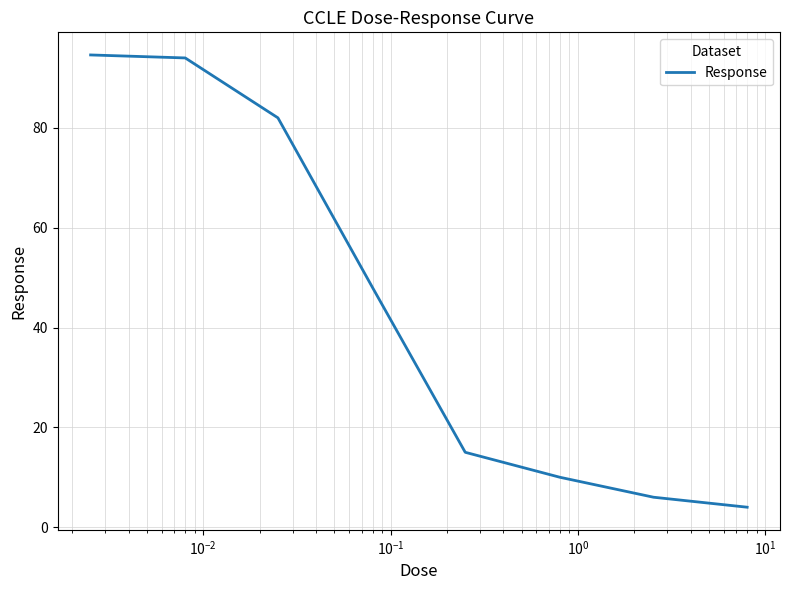

What is the greatest value displayed?

94.6